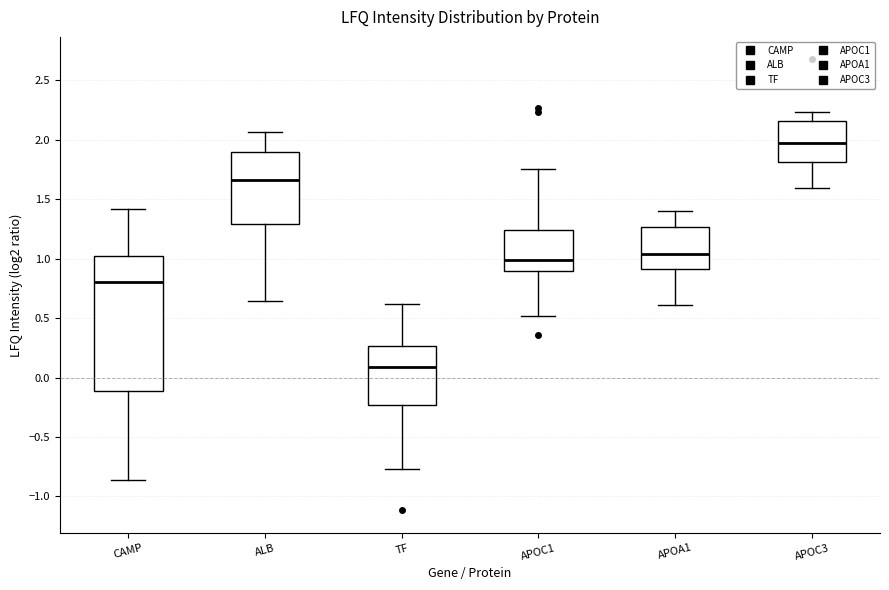

Reading left to right, read every box against the y-axis: the position of its median line, the range the box covers, and the ends of its whiskers. The values are not printed on the chart, so give them approximately, as read against the axis.

CAMP: median 0.80, box -0.10 to 1.00, whiskers -0.85 to 1.40
ALB: median 1.65, box 1.30 to 1.90, whiskers 0.65 to 2.05
TF: median 0.10, box -0.25 to 0.25, whiskers -0.75 to 0.60
APOC1: median 1.00, box 0.90 to 1.25, whiskers 0.50 to 1.75
APOA1: median 1.05, box 0.90 to 1.25, whiskers 0.60 to 1.40
APOC3: median 1.95, box 1.80 to 2.15, whiskers 1.60 to 2.25